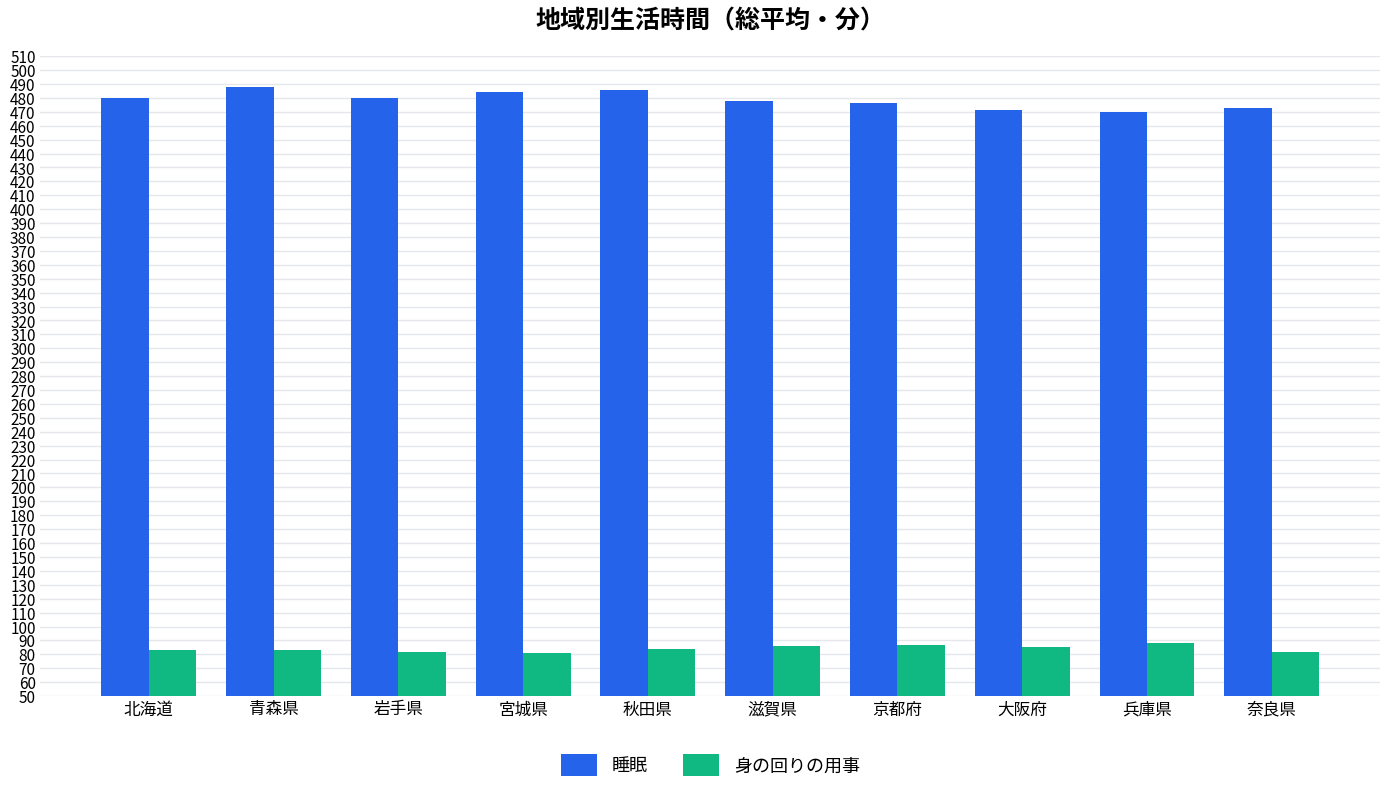

Which series has the widest spread of values?

睡眠